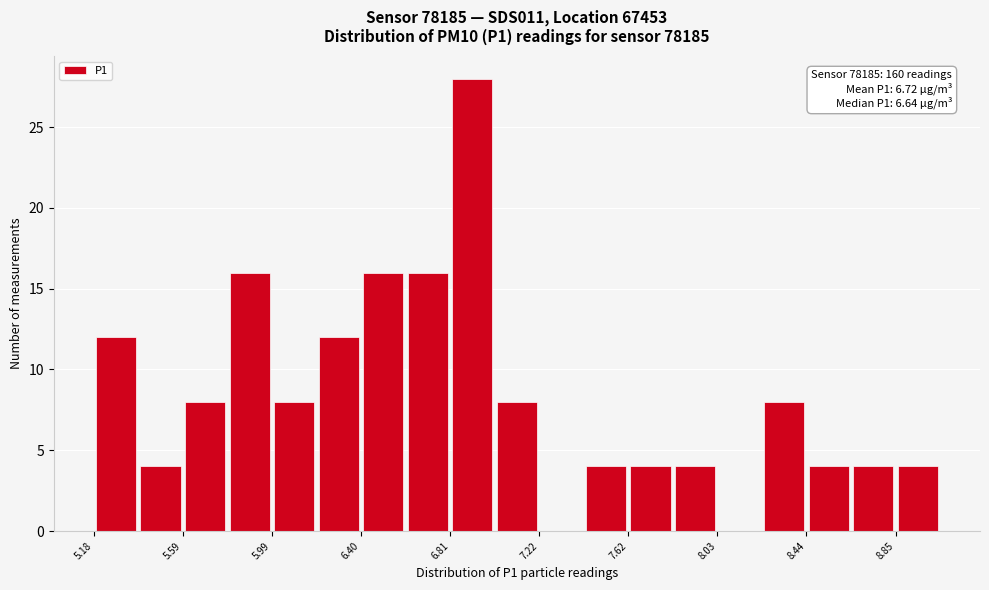

Over which range of the x-axis is the bar tallest?

6.80 to 7.00